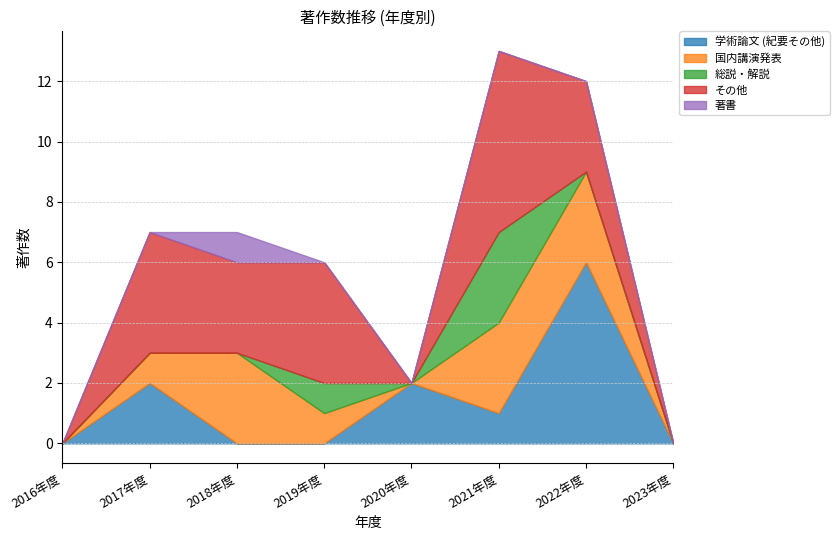

The 著書 series shows 0 at 2017年度. True or false?

True